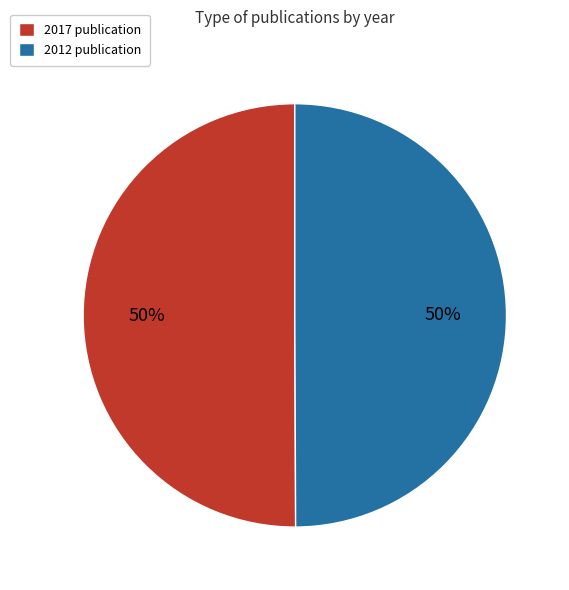

To the nearest percent, what is the combined percentage of 2017 publication and 2012 publication?

100%